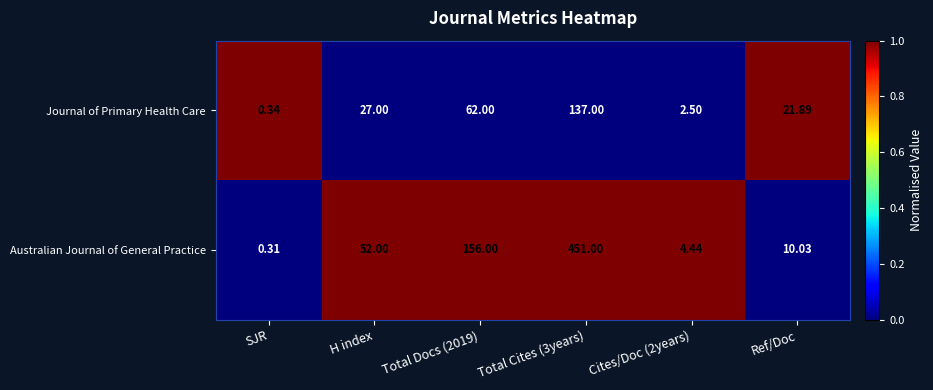

List the series in order of their peak value, highest first.

Australian Journal of General Practice, Journal of Primary Health Care